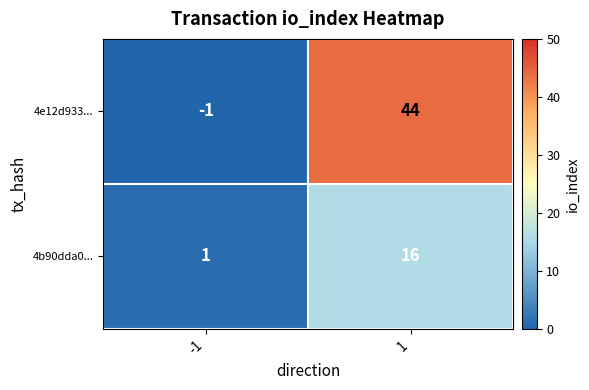

The 4e12d933... series shows 0 at -1. True or false?

False